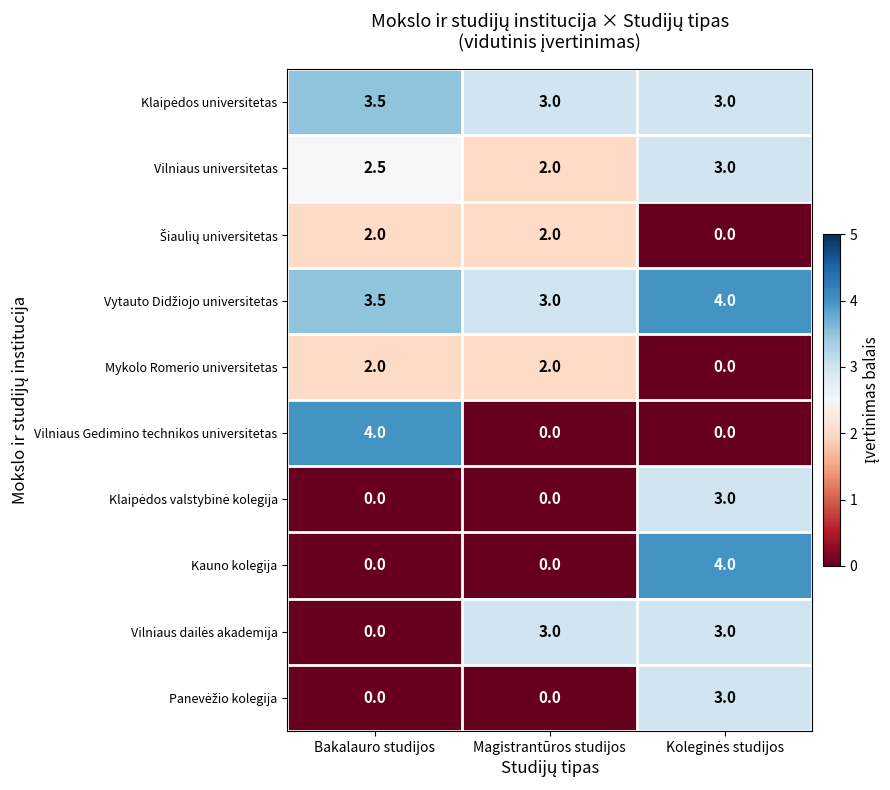

How many values in the Vilniaus Gedimino technikos universitetas series exceed 0?

1